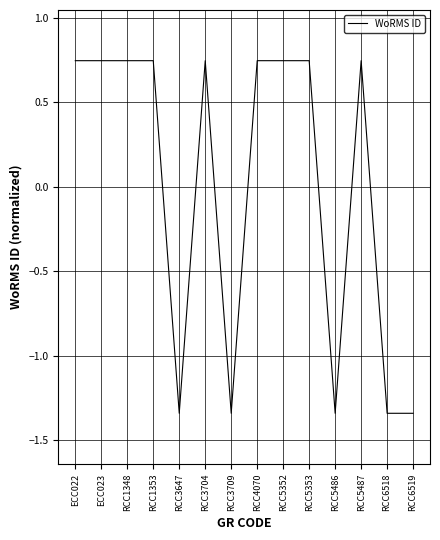

At which label does the data first exceed 0?

ECC022